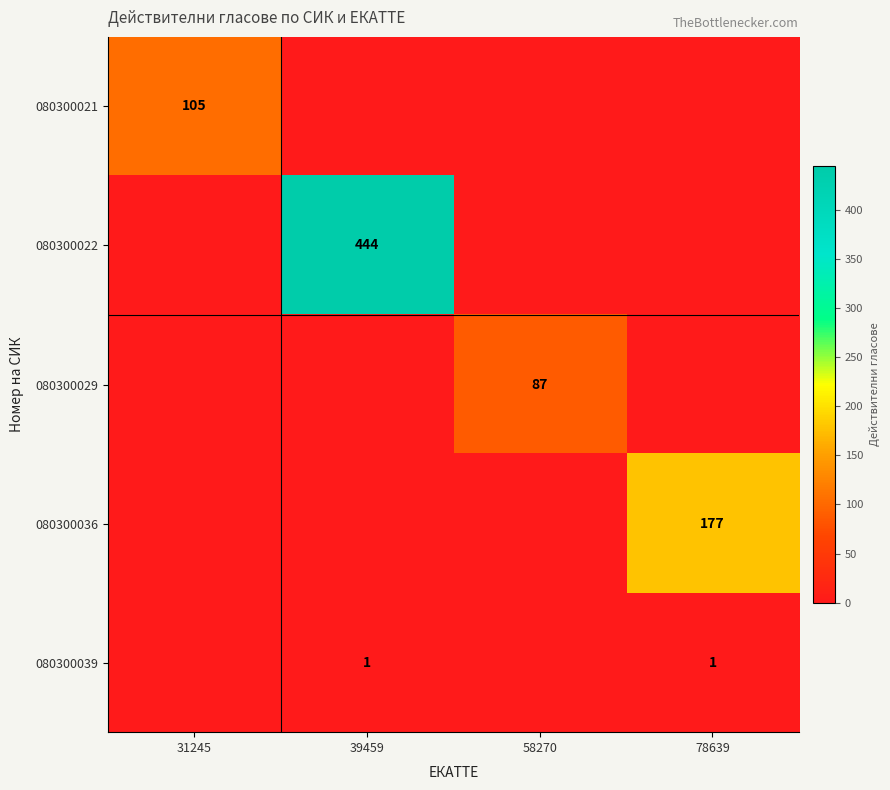

Is it true that 080300022 equals 644 at 39459?

False